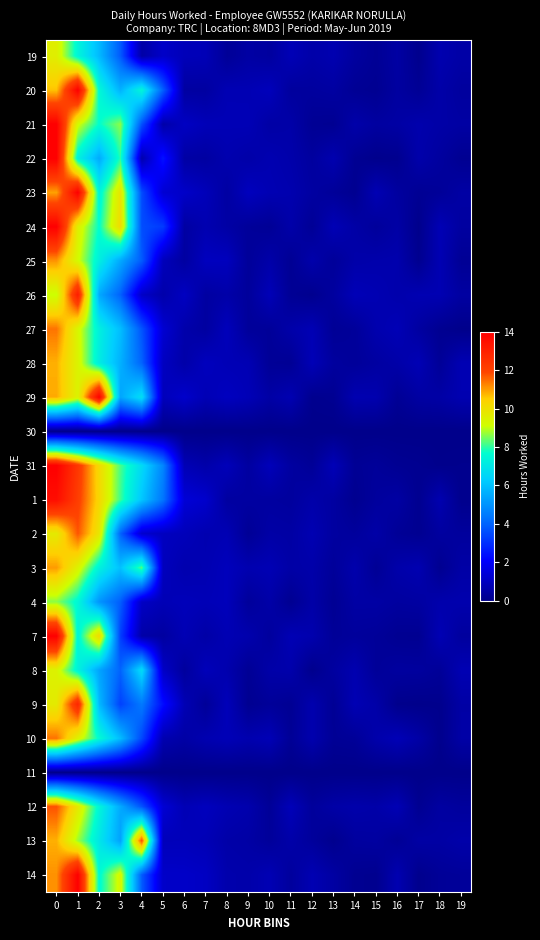

What is the spread (max minus min) of values at 9?

0.9